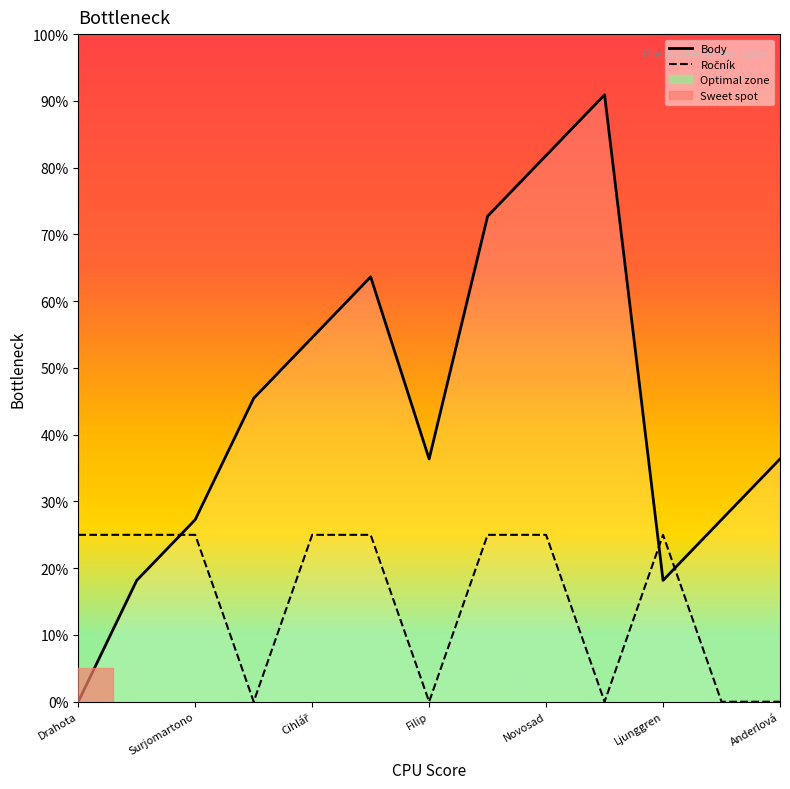

Which series has the largest range (max minus min)?

Body